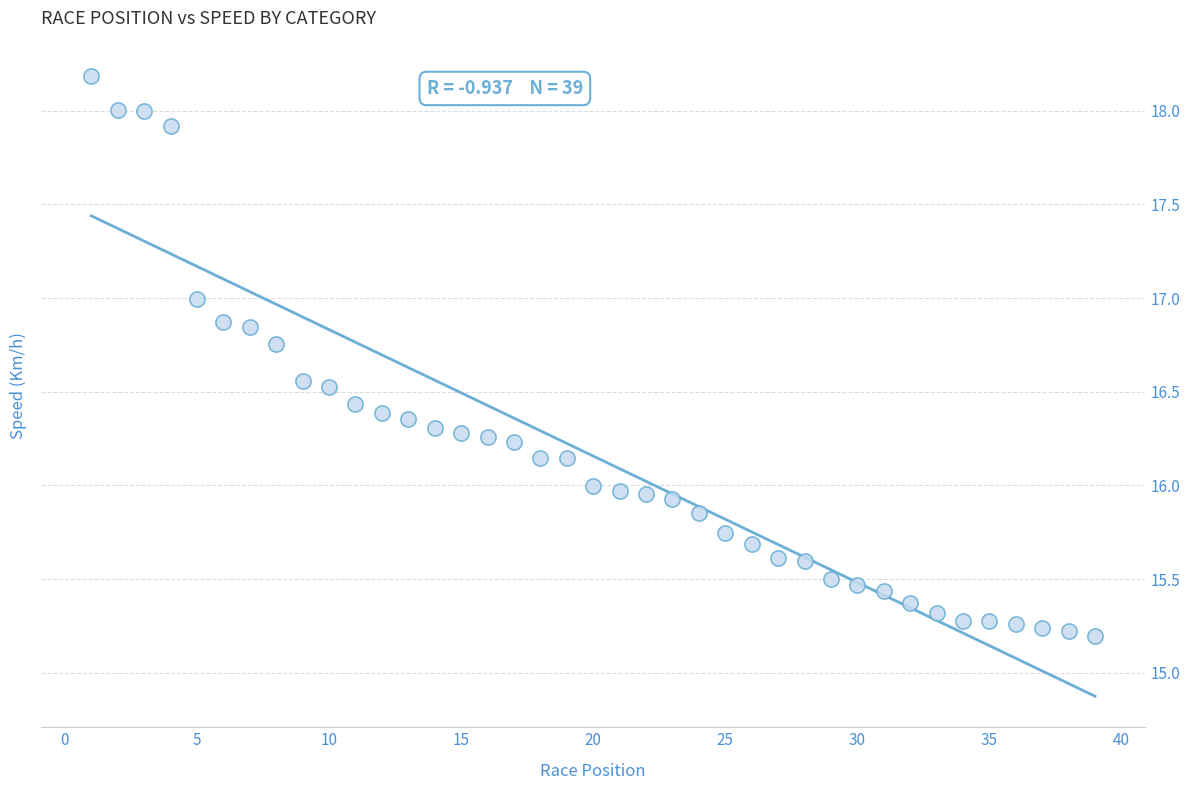

What is the range of X values (max minus min)?

38.0